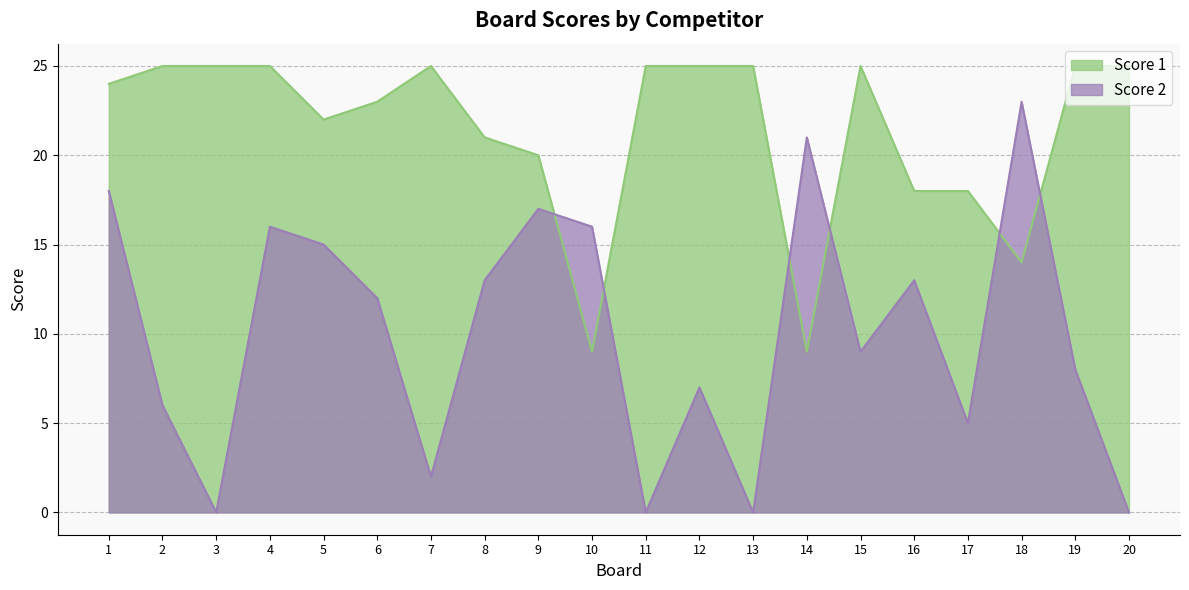

What is the minimum value for Score 1?

9